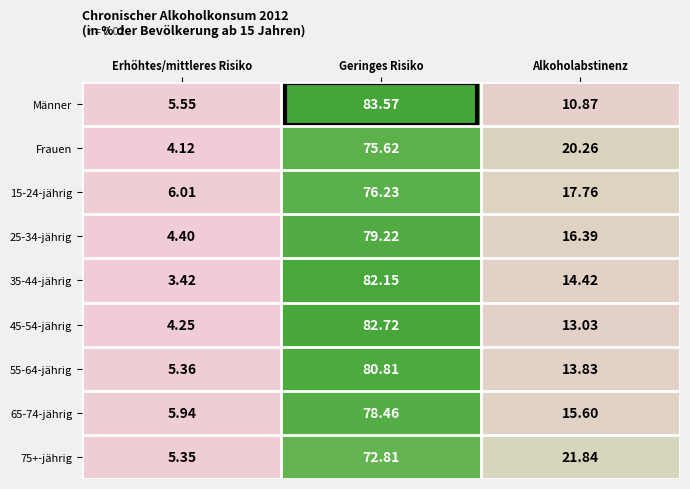

At which label does 65-74-jährig reach its minimum?

Erhöhtes/mittleres Risiko